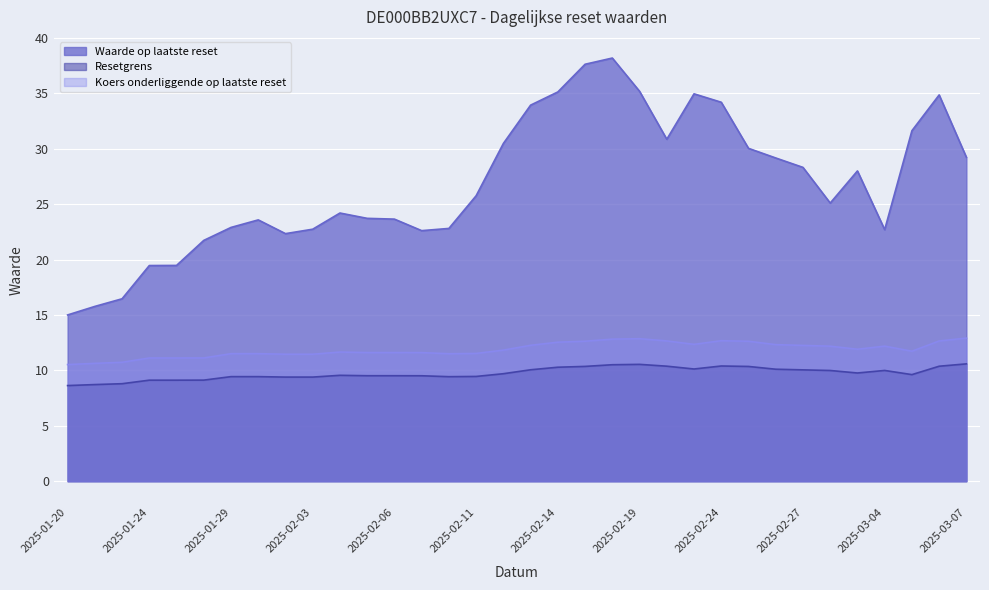

What is the lowest value of the Resetgrens series?

8.6